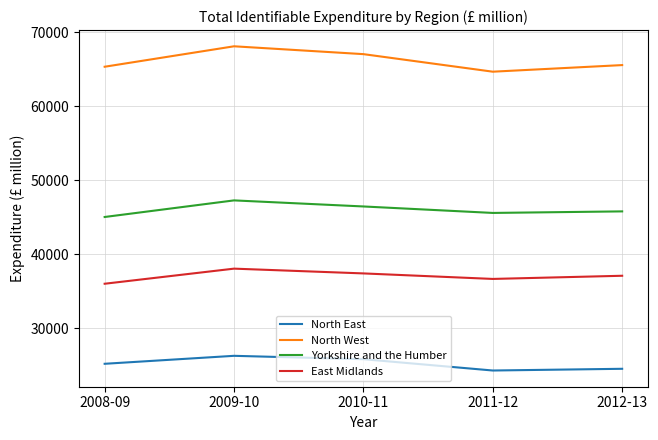

At which category does Yorkshire and the Humber reach its first local valley?

2011-12